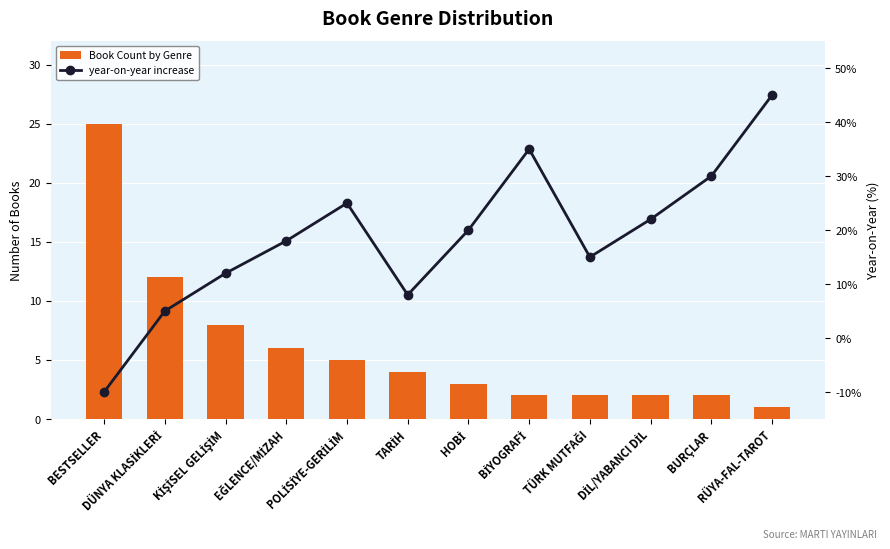

What is the sum of all year-on-year increase values?

225